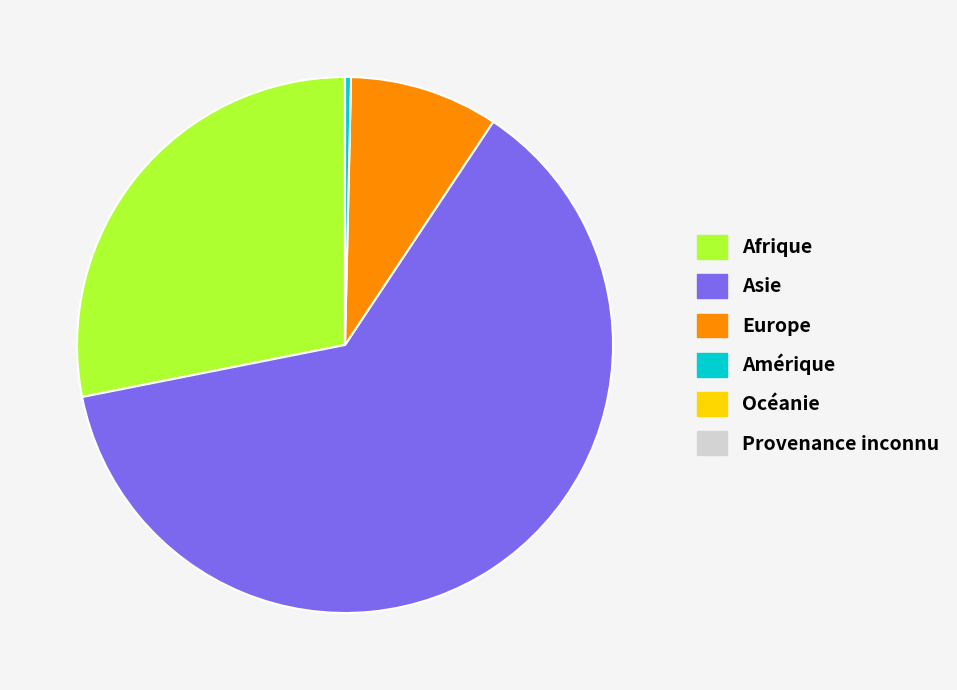

Do Asie and Amérique together represent more than half of the pie?

Yes